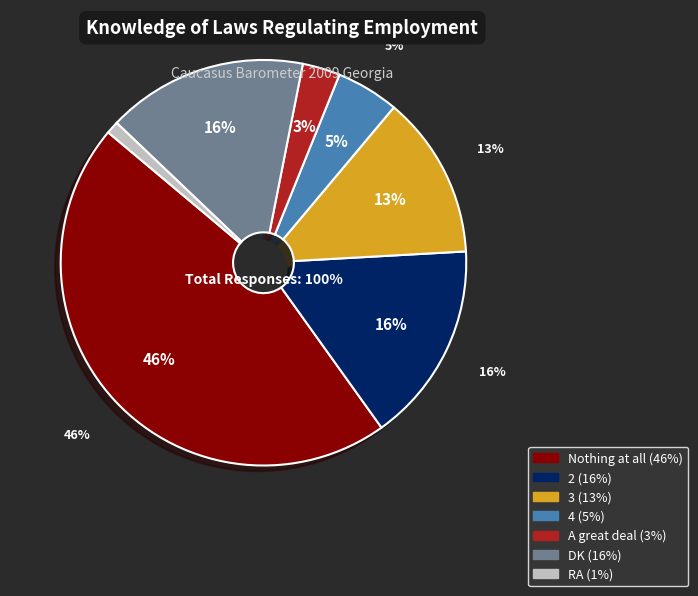

What percentage do 2 and Nothing at all together represent?

62.0%